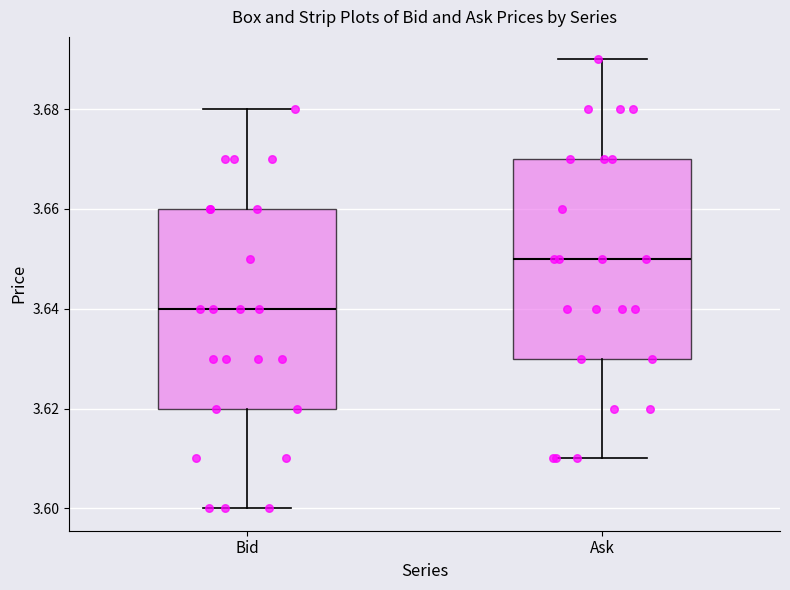

Where does the median line of the box for Bid sit on the y-axis? The values are not printed on the chart, so give them approximately, as read against the axis.

3.64